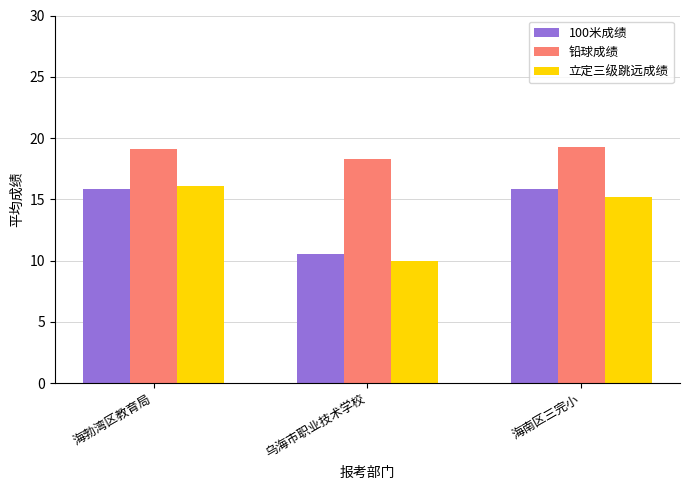

Is it true that 立定三级跳远成绩 equals 25.2 at 海勃湾区教育局?

False